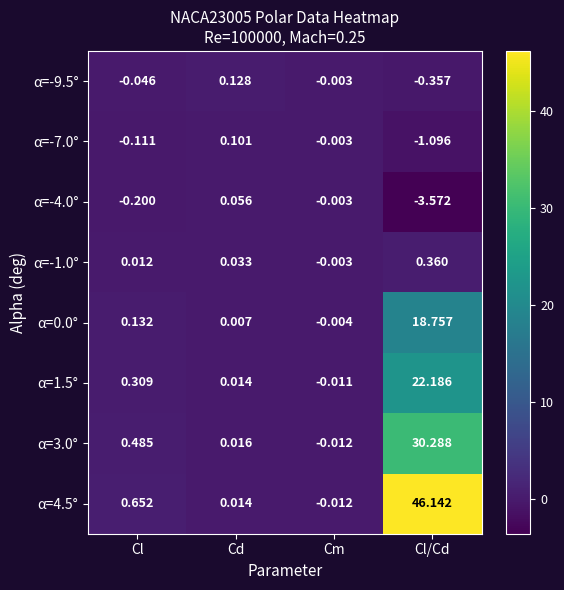

At which category is the sum across all series the highest?

Cl/Cd